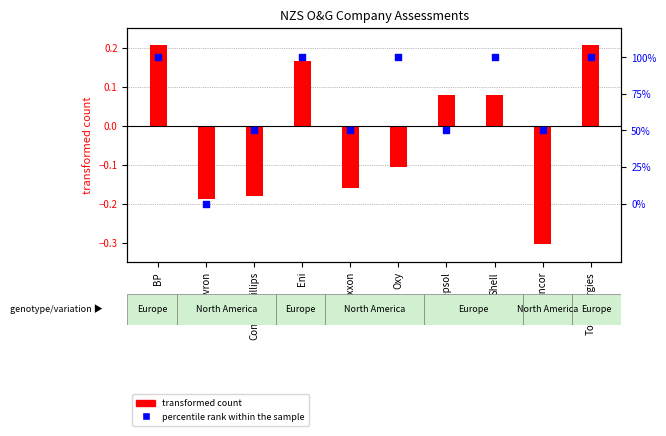

What are all the series names shown in the legend?

transformed count, percentile rank within the sample